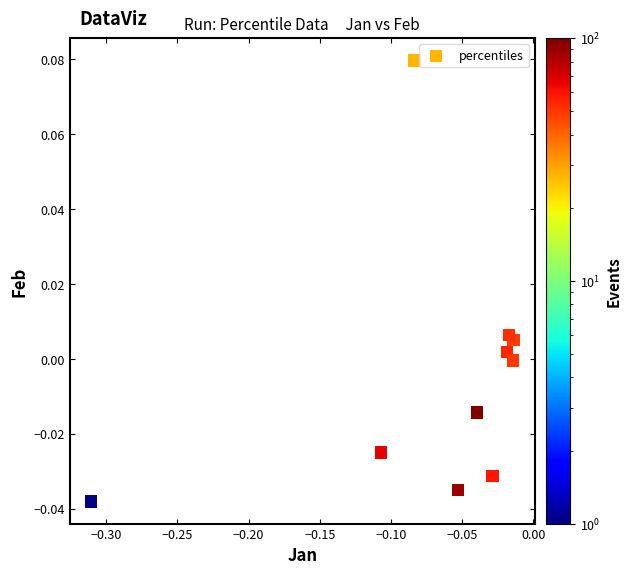

What is the range of X values (max minus min)?

0.3